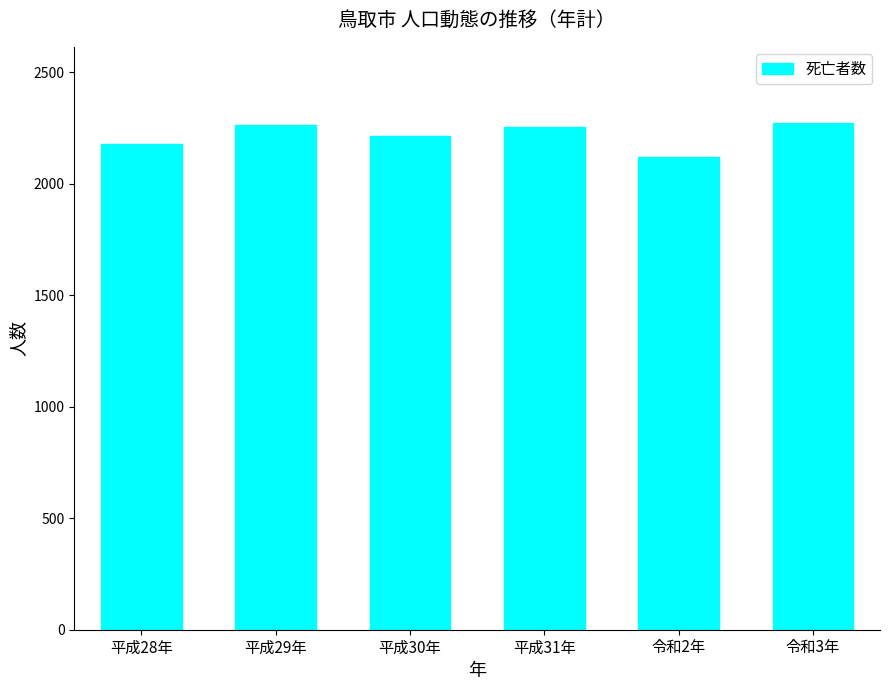

Is it true that the value at 平成30年 is 2213?

True